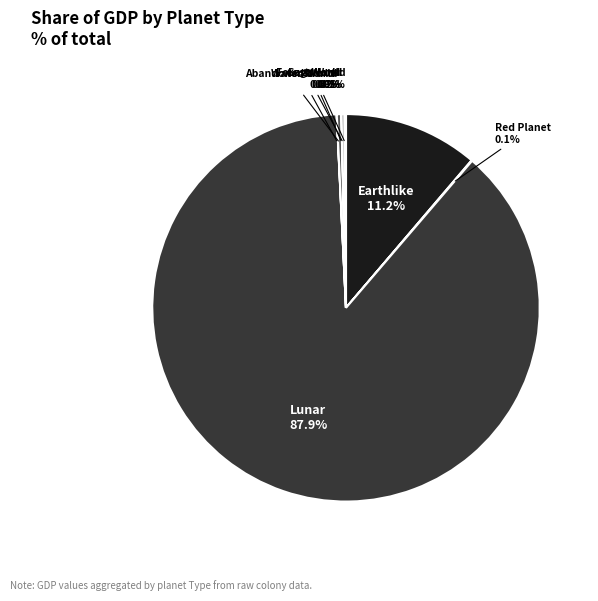

Which slice represents more than half of the pie?

Lunar